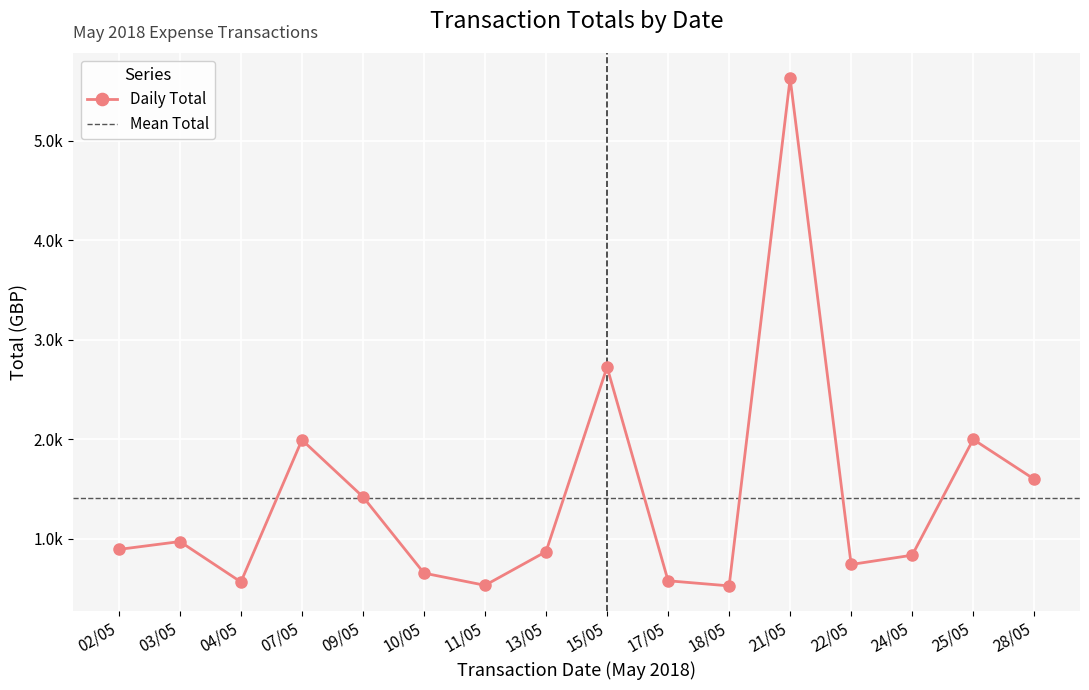

What is the sum of all values?

22509.1